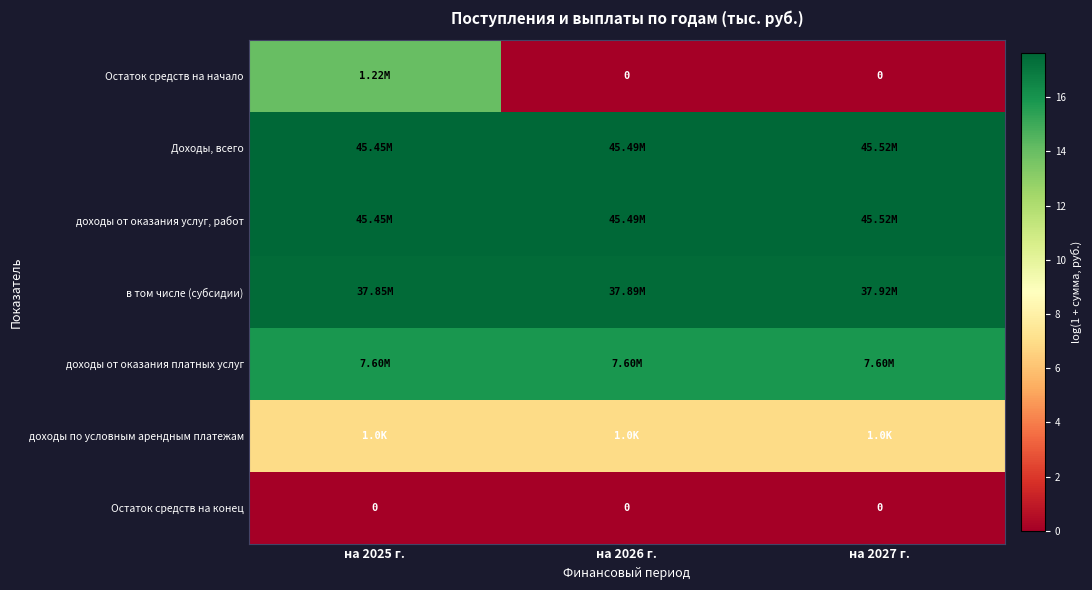

What is the highest value of the доходы по условным арендным платежам series?

6.9